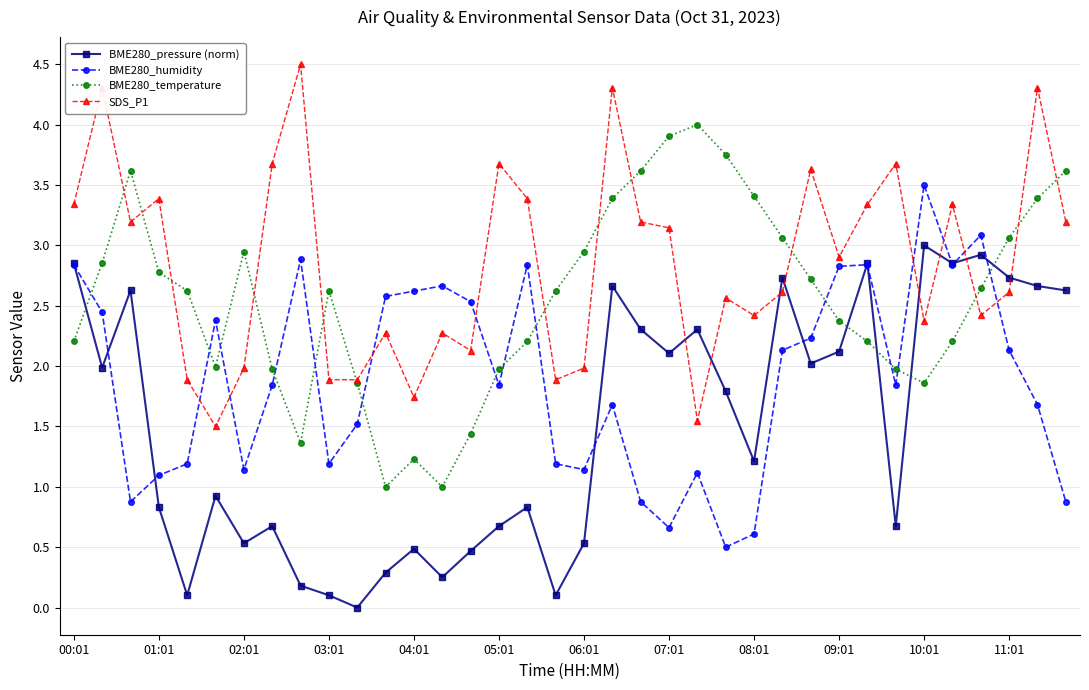

Reading left to right, what are all the values shown in this chart?

BME280_pressure (norm): 2.9	2.0	2.6	0.8	0.1	0.9	0.5	0.7	0.2	0.1	0.0	0.3	0.5	0.3	0.5	0.7	0.8	0.1	0.5	2.7	2.3	2.1	2.3	1.8	1.2	2.7	2.0	2.1	2.9	0.7	3.0	2.9	2.9	2.7	2.7	2.6
BME280_humidity: 2.8	2.4	0.9	1.1	1.2	2.4	1.1	1.8	2.9	1.2	1.5	2.6	2.6	2.7	2.5	1.8	2.8	1.2	1.1	1.7	0.9	0.7	1.1	0.5	0.6	2.1	2.2	2.8	2.8	1.8	3.5	2.8	3.1	2.1	1.7	0.9
BME280_temperature: 2.2	2.9	3.6	2.8	2.6	2.0	2.9	2.0	1.4	2.6	1.9	1.0	1.2	1.0	1.4	2.0	2.2	2.6	2.9	3.4	3.6	3.9	4.0	3.8	3.4	3.1	2.7	2.4	2.2	2.0	1.9	2.2	2.6	3.1	3.4	3.6
SDS_P1: 3.3	4.3	3.2	3.4	1.9	1.5	2.0	3.7	4.5	1.9	1.9	2.3	1.7	2.3	2.1	3.7	3.4	1.9	2.0	4.3	3.2	3.1	1.5	2.6	2.4	2.6	3.6	2.9	3.3	3.7	2.4	3.3	2.4	2.6	4.3	3.2